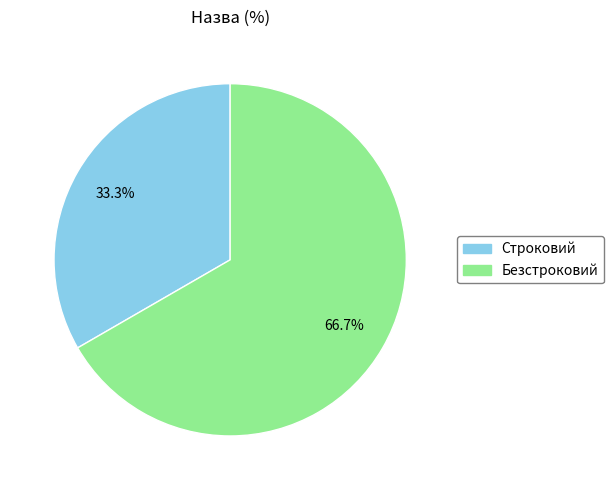

To the nearest percent, what is the combined percentage of Безстроковий and Строковий?

100%